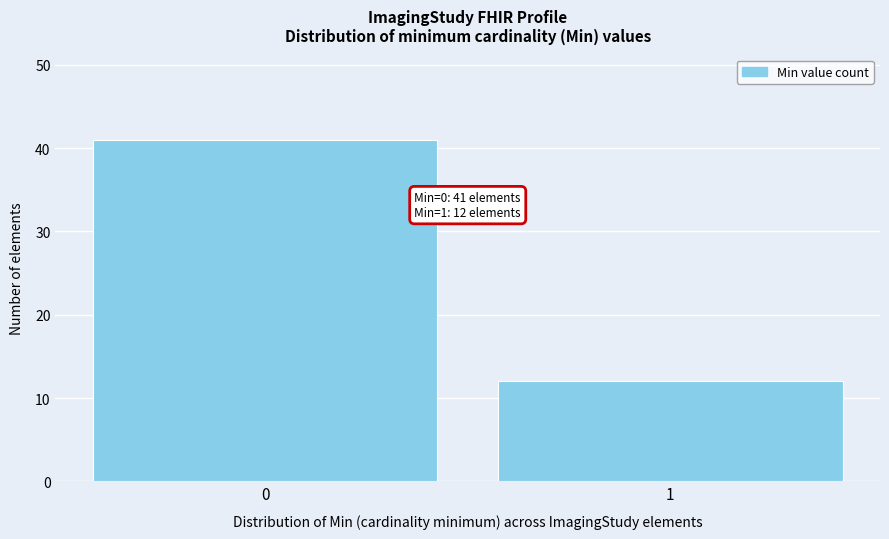

Reading left to right, list all the values displayed in this chart.

41	12